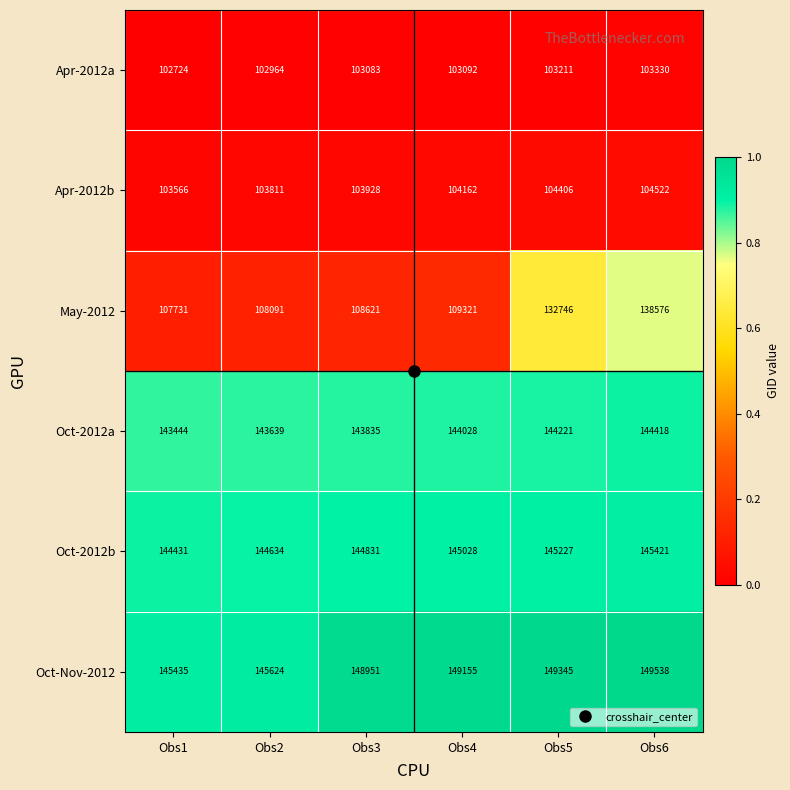

Which label corresponds to the largest value in the chart?

Obs6